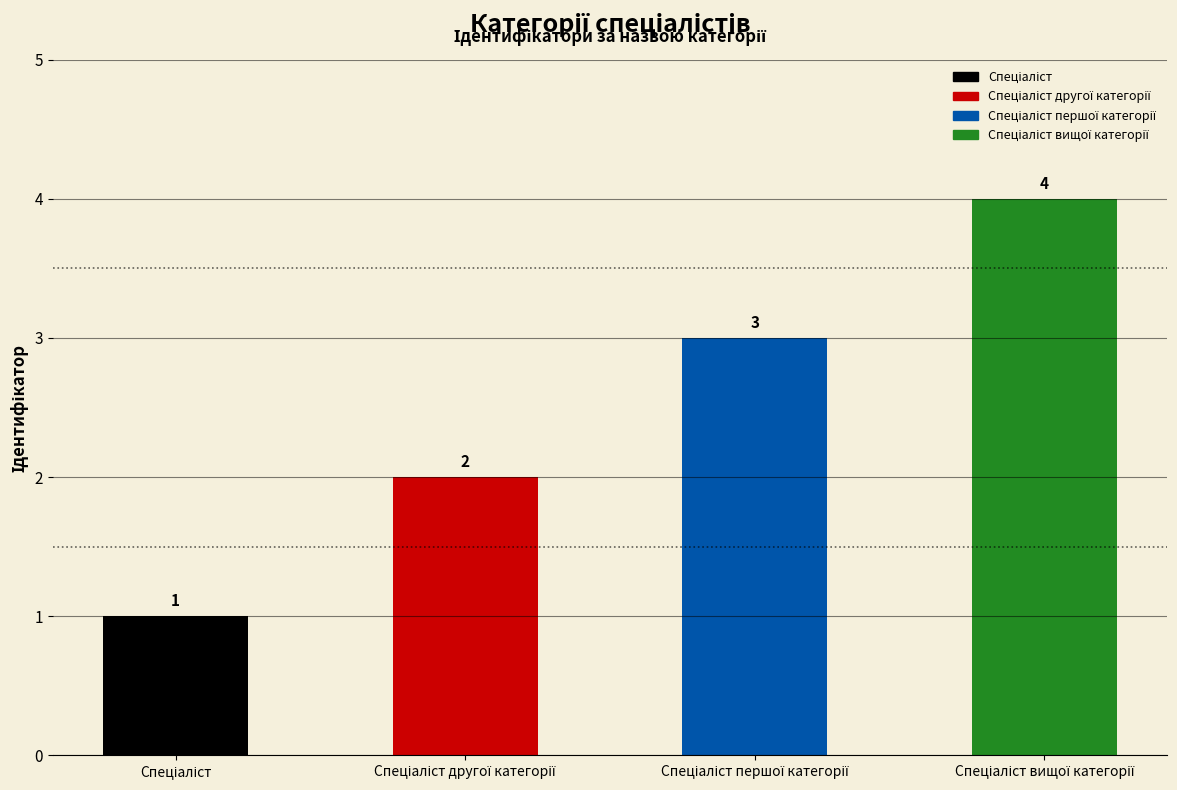

Count the number of data series in this chart.

1